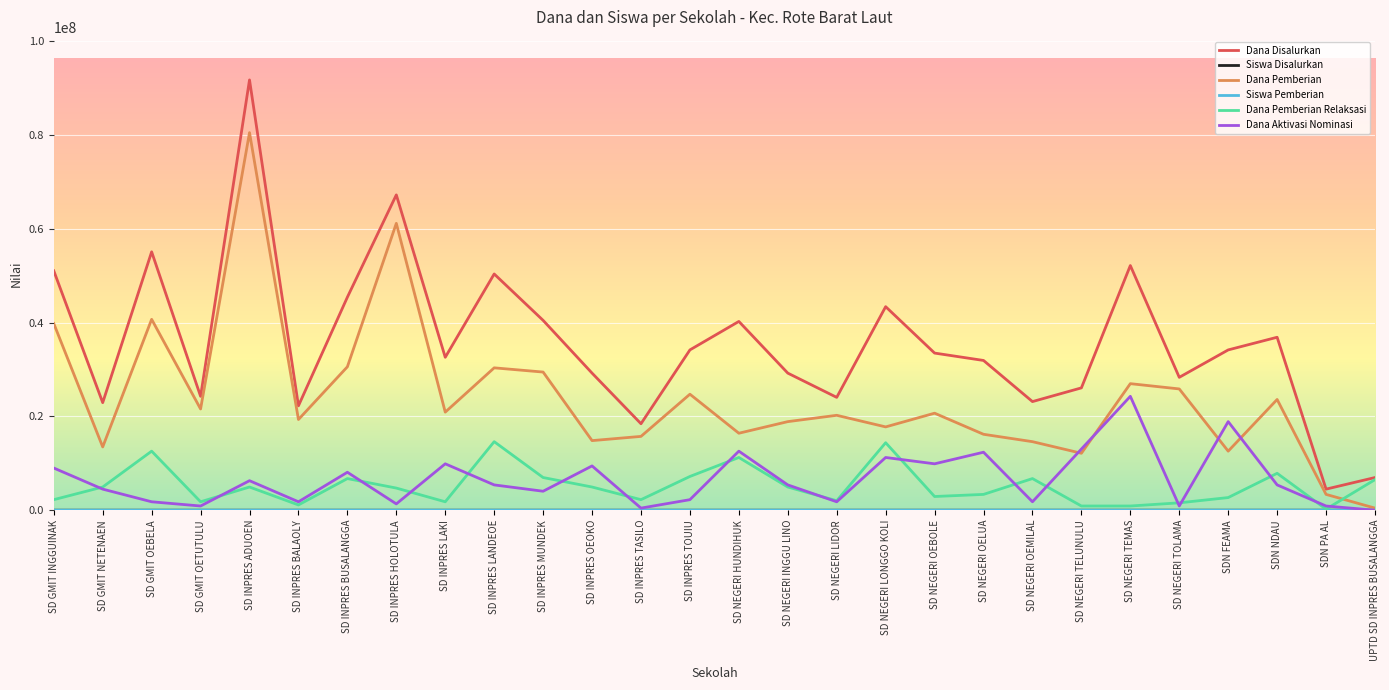

The Dana Pemberian series shows 34686798 at SDN NDAU. True or false?

False